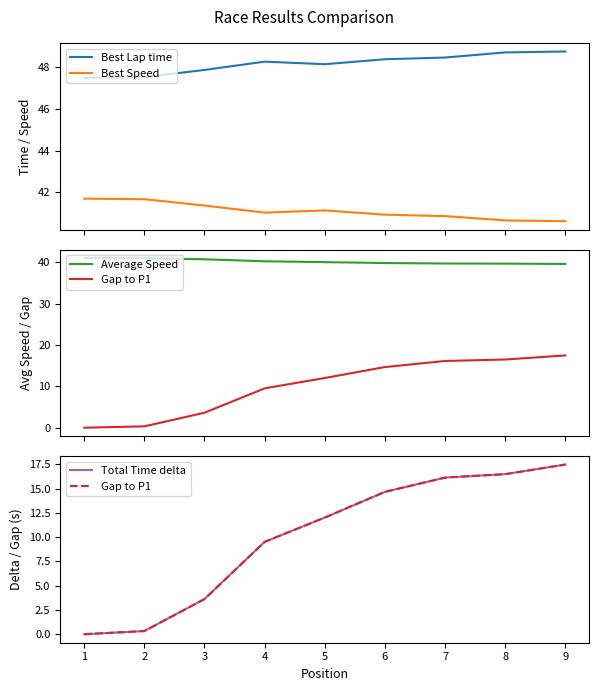

What is the difference between the maximum and minimum values in the Total Time delta series?

17.5